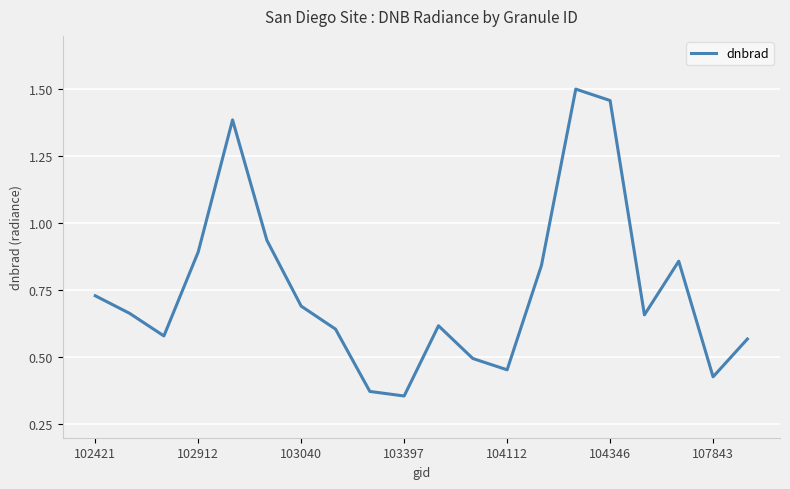

Is this an area chart (filled region under the line)?

No